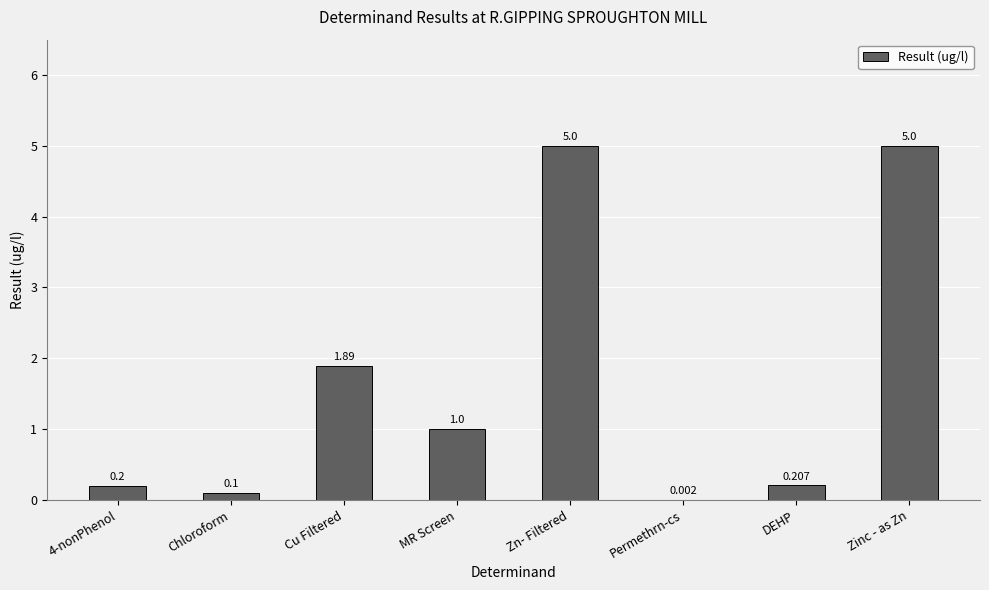

True or false: the data shows 0.2 at 4-nonPhenol.

True